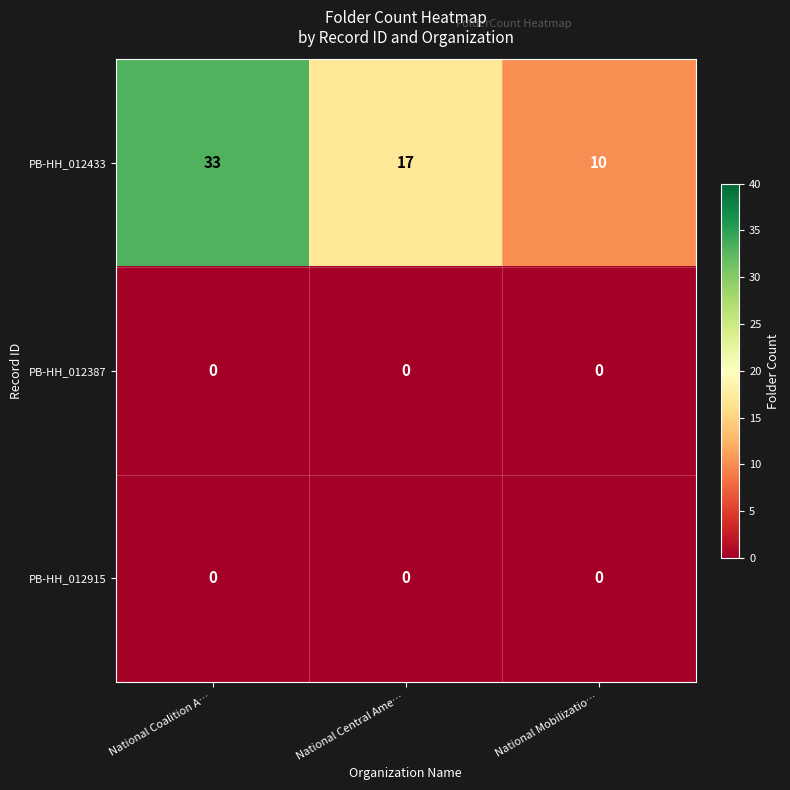

Reading left to right, what are all the values shown in this chart?

PB-HH_012433: National Coalition A…=33	National Central Ame…=17	National Mobilizatio…=10
PB-HH_012387: National Coalition A…=0	National Central Ame…=0	National Mobilizatio…=0
PB-HH_012915: National Coalition A…=0	National Central Ame…=0	National Mobilizatio…=0